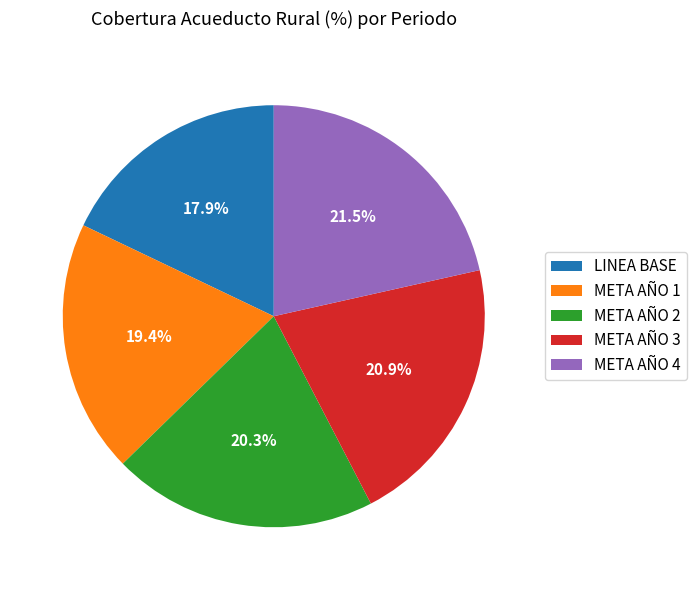

What percentage do META AÑO 1 and META AÑO 4 together represent?

40.9%